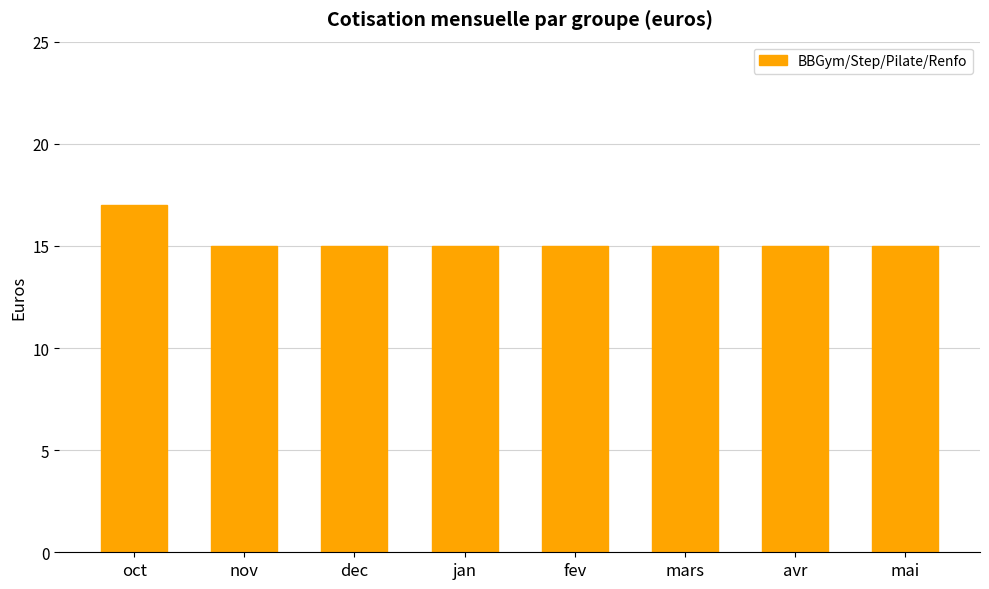

What is the minimum value shown in the chart?

15